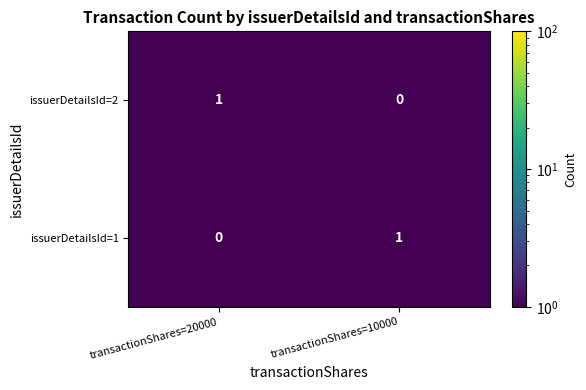

Is it true that issuerDetailsId=1 equals 1 at transactionShares=10000?

True